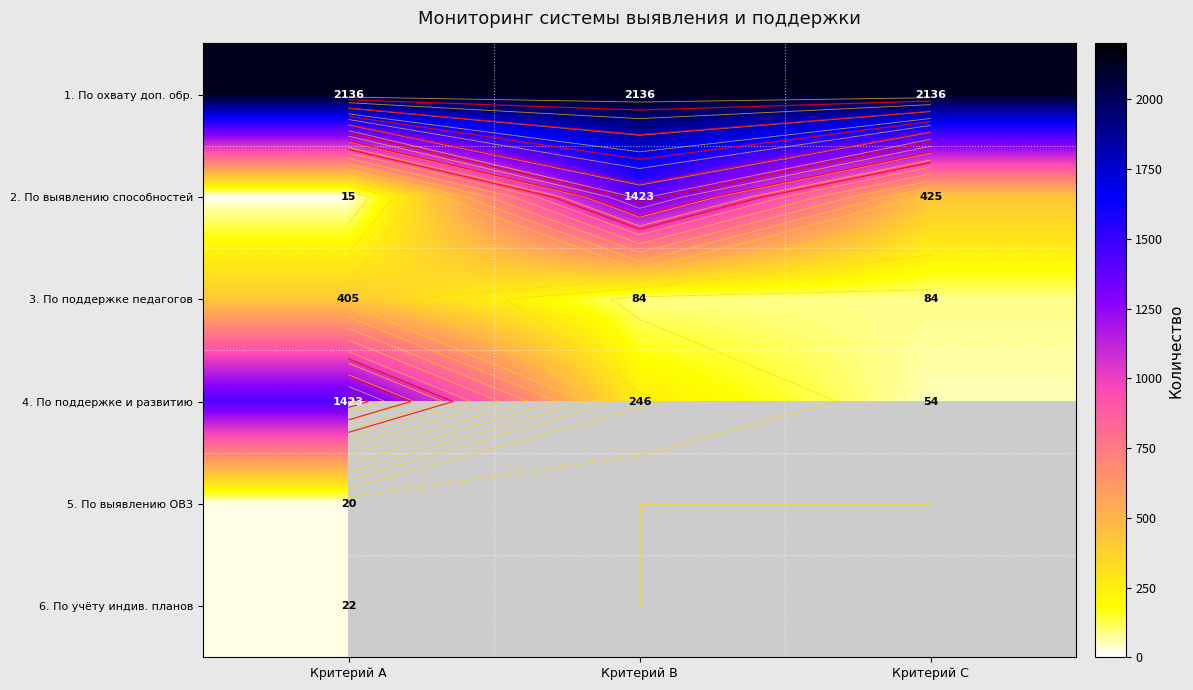

Rank the series by their maximum value, from lowest to highest.

5. По выявлению ОВЗ, 6. По учёту индив. планов, 3. По поддержке педагогов, 2. По выявлению способностей, 4. По поддержке и развитию, 1. По охвату доп. обр.